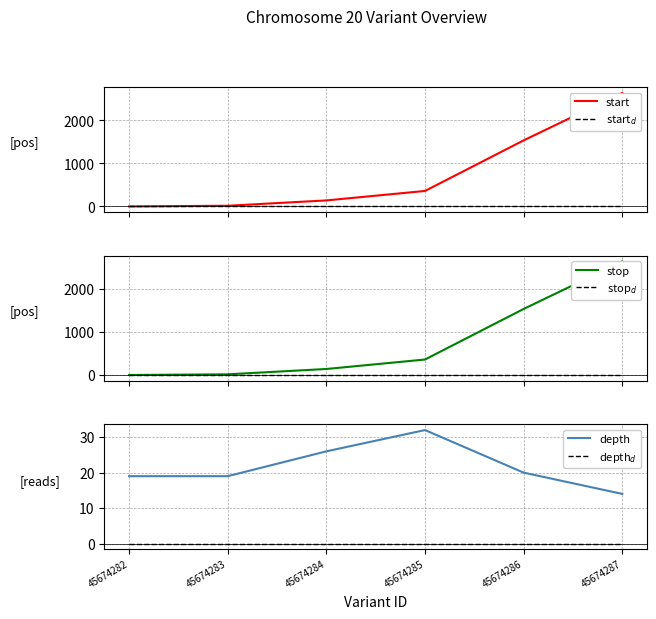

At which label does depth first exceed 20?

45674284